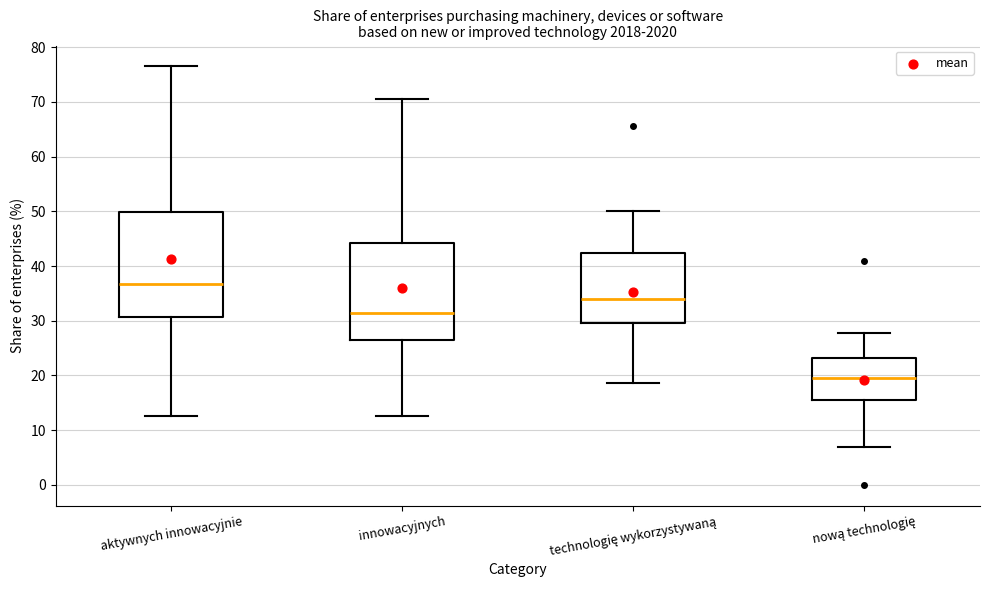

Where does the lower whisker of the box for technologię wykorzystywaną end on the y-axis? The values are not printed on the chart, so give them approximately, as read against the axis.

19